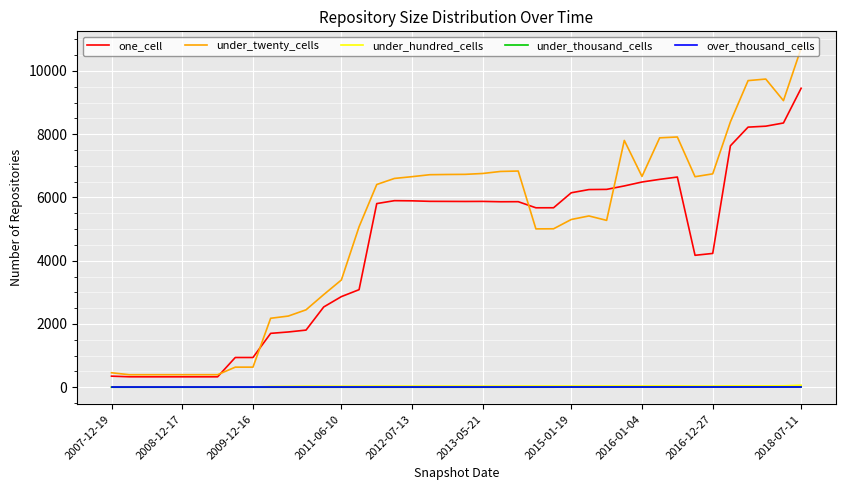

What is the minimum value for under_twenty_cells?

396